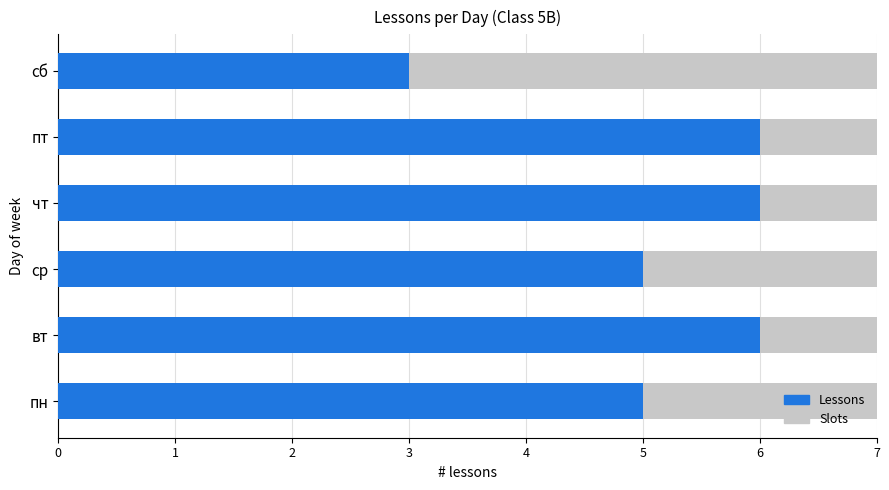

What is the difference between the maximum and second lowest values in the Lessons series?

1.0